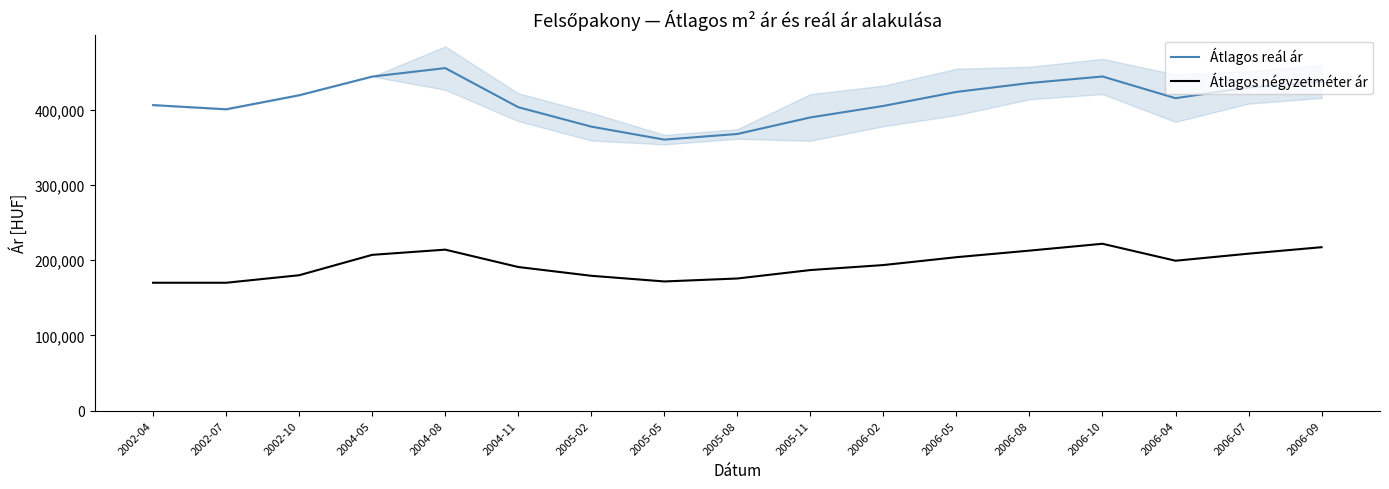

Is it true that Átlagos négyzetméter ár equals 310884 at 2005-11?

False